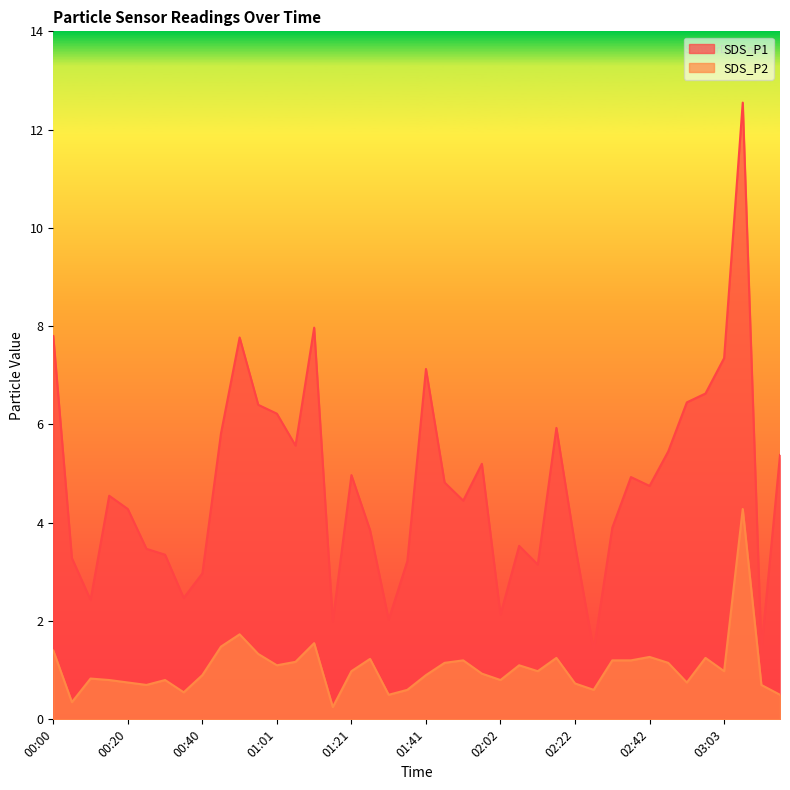

Read the SDS_P1 value at 01:11.

8.0